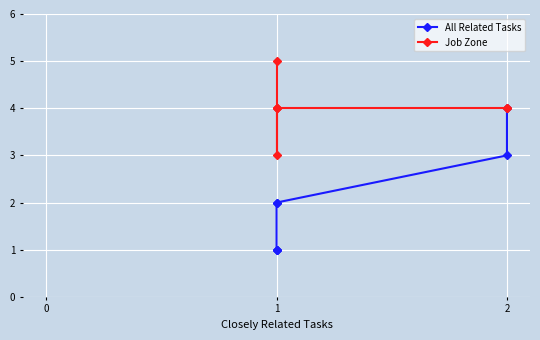

Reading left to right, what are all the values shown in this chart?

All Related Tasks: 4	3	2	2	1	1	1
Job Zone: 4	4	4	3	4	4	5